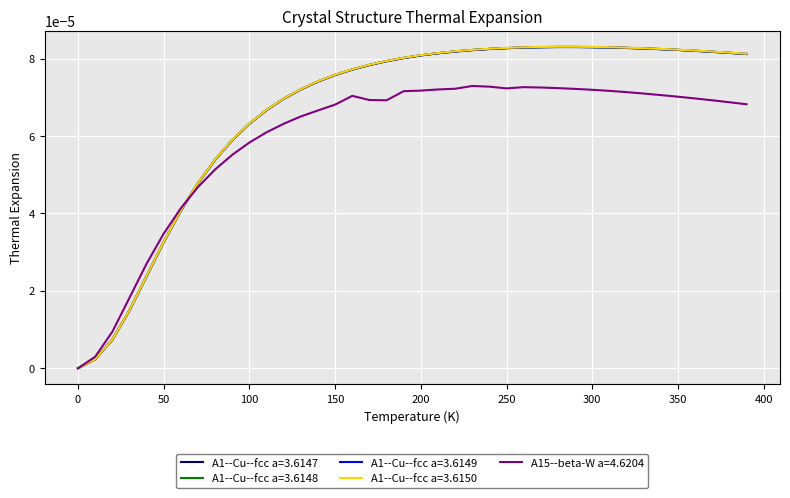

Which series has the largest range (max minus min)?

A1--Cu--fcc a=3.6150